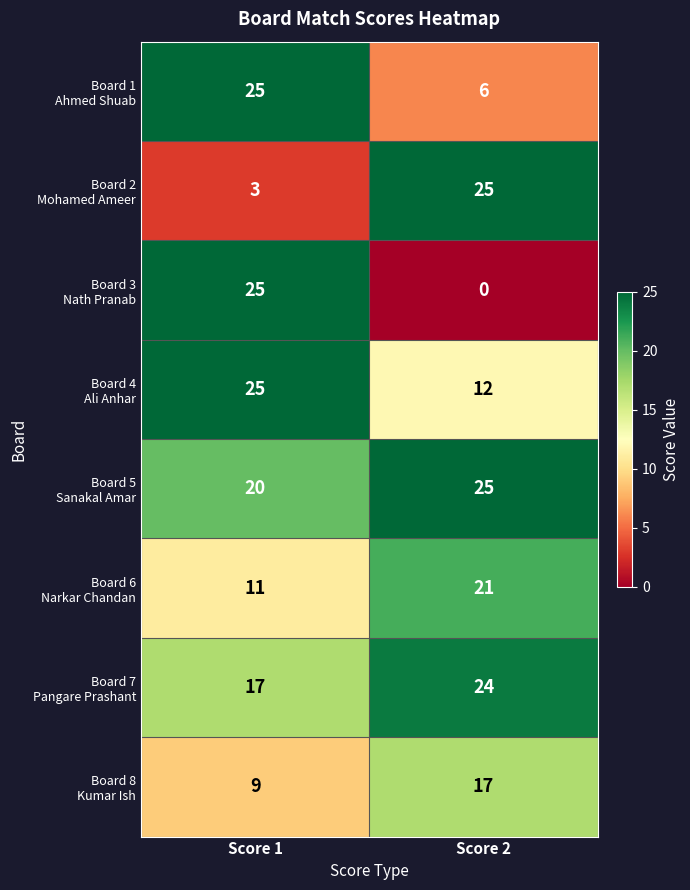

What is the total value across all series at Score 1?

135